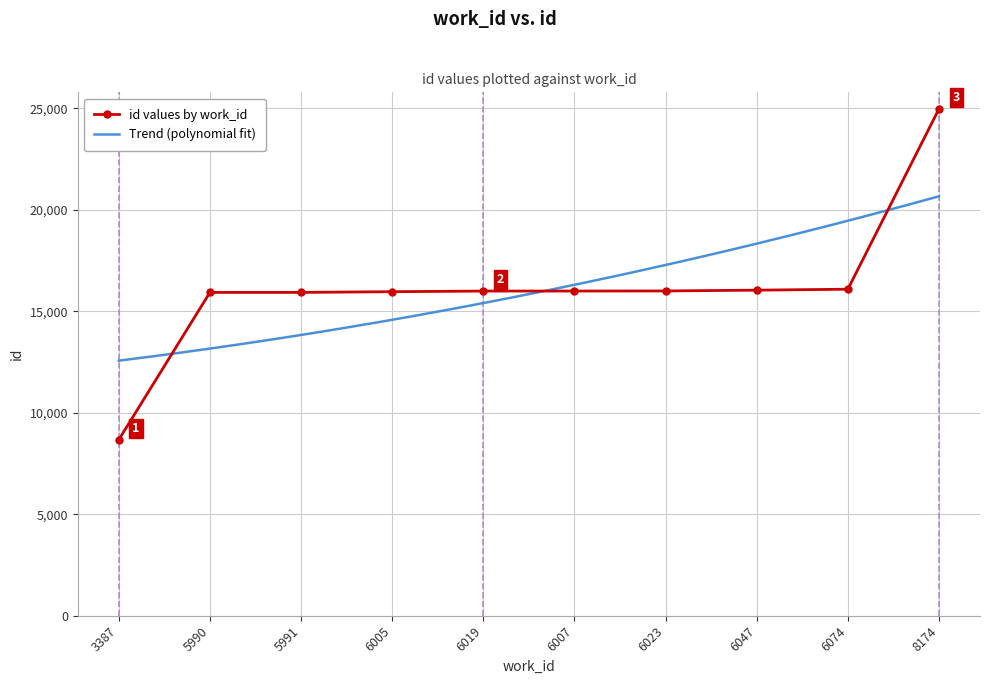

Rank the categories by value from highest to lowest.

8174, 6074, 6047, 6023, 6007, 6019, 6005, 5991, 5990, 3387